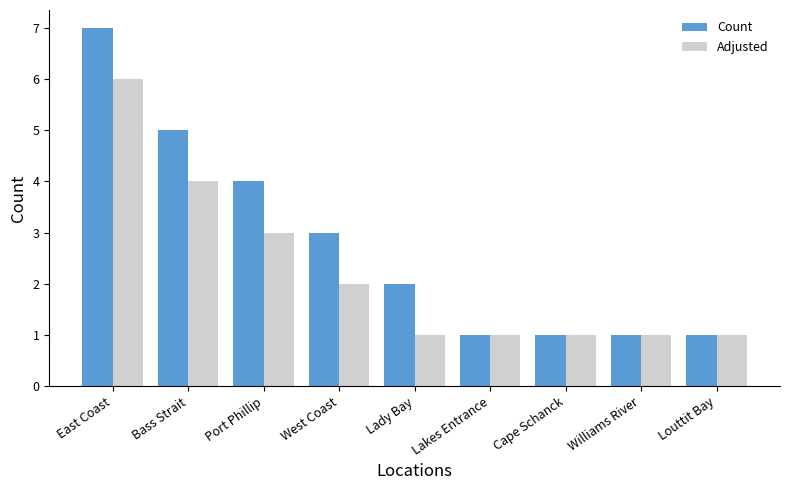

True or false: Count has a value of 2 at Bass Strait.

False